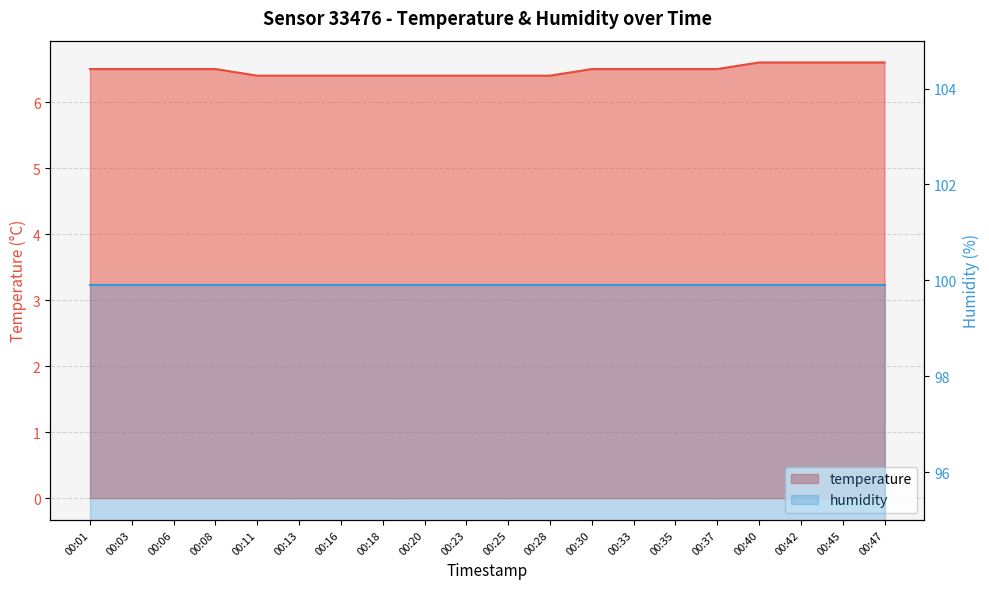

What is the average value?

6.5